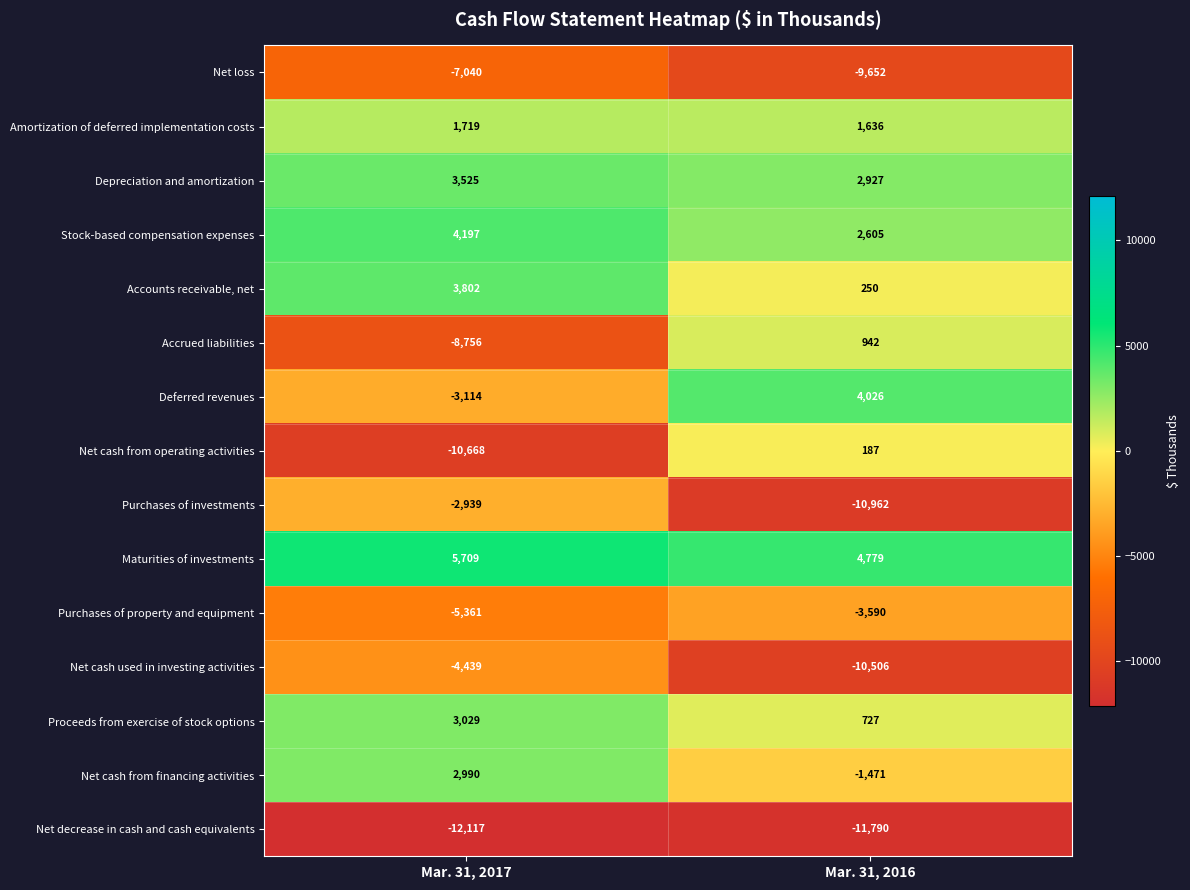

Which series has the widest spread of values?

Net cash from operating activities